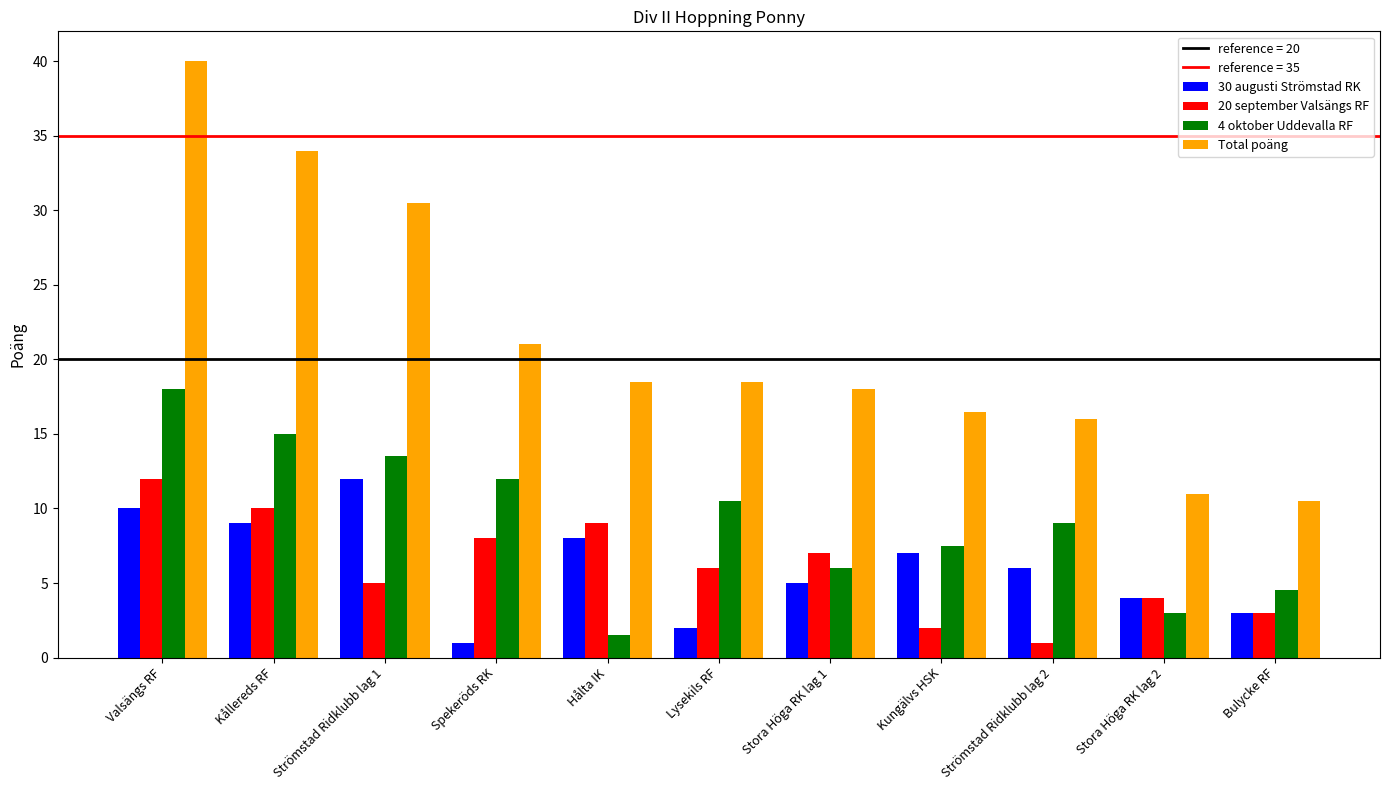

What is the label of the 6th bar from the right?

Lysekils RF